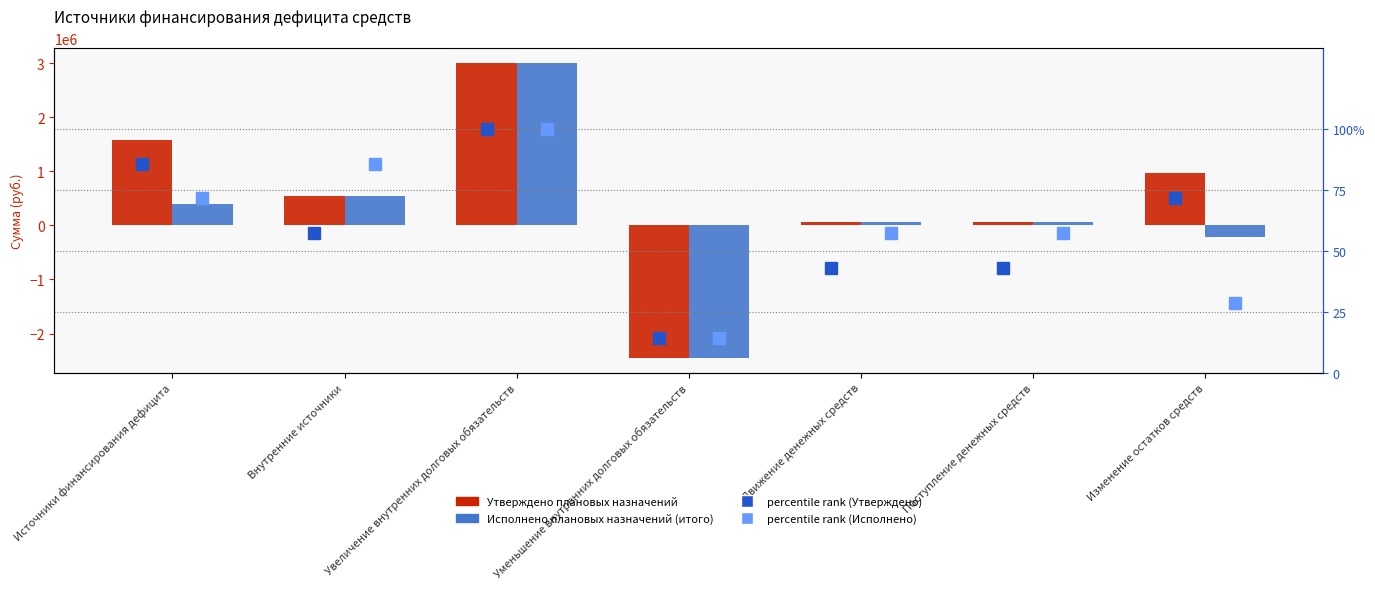

What position from the right is Уменьшение внутренних долговых обязательств?

4